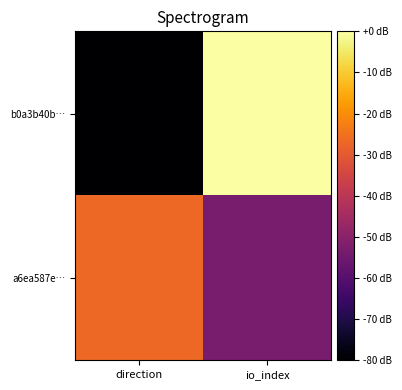

Which has a higher value, direction or io_index?

io_index